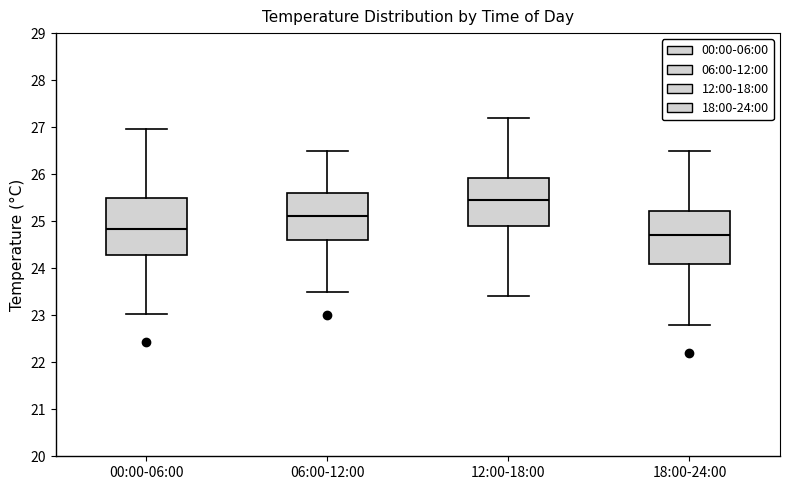

Which box's median line is the highest?

12:00-18:00